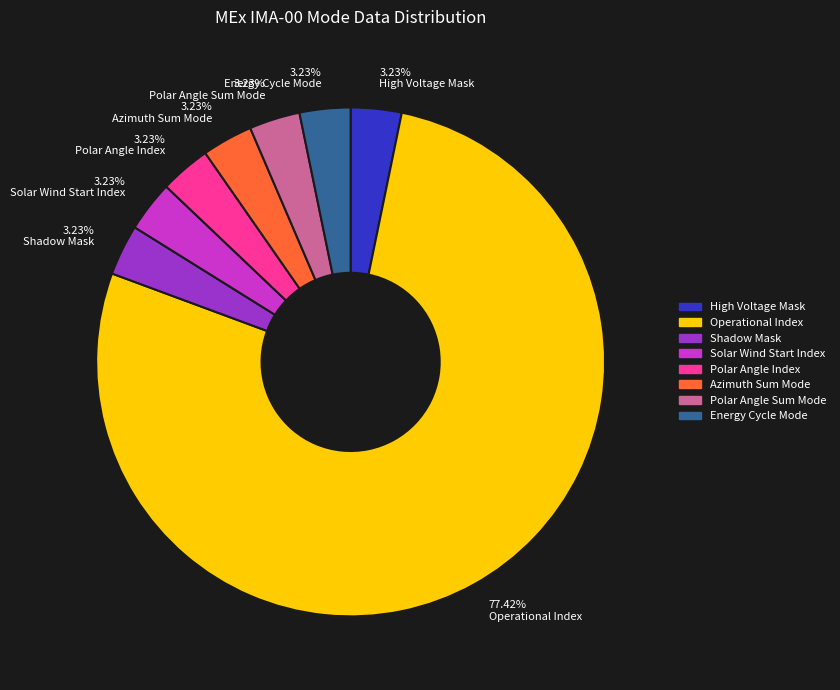

What is the largest slice in the pie chart?

77.42% Operational Index